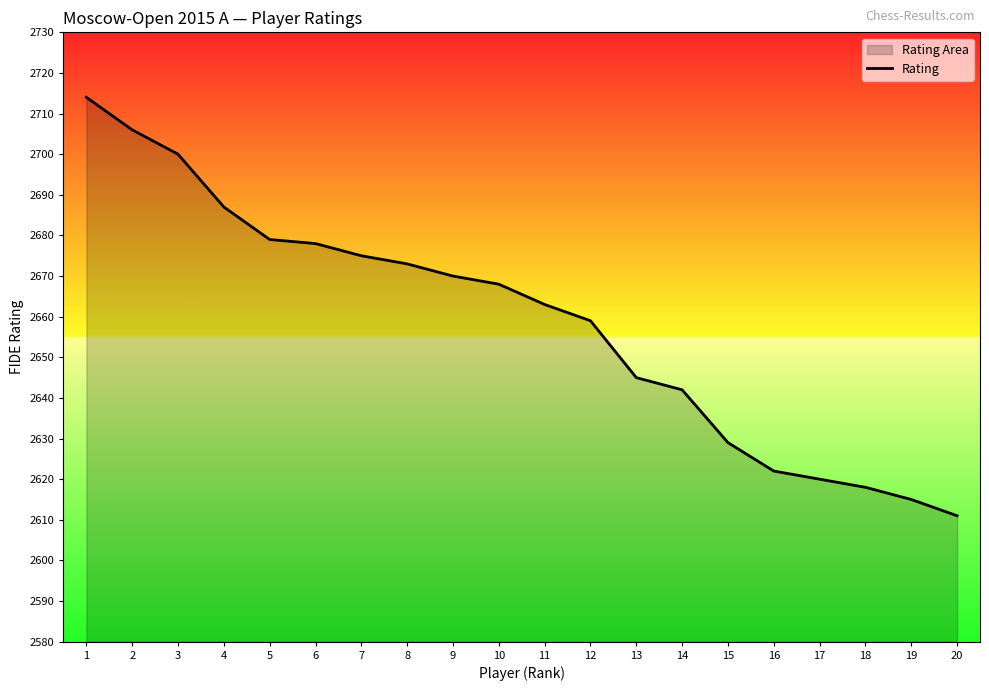

Reading left to right, extract all data points from this chart.

2714	2706	2700	2687	2679	2678	2675	2673	2670	2668	2663	2659	2645	2642	2629	2622	2620	2618	2615	2611